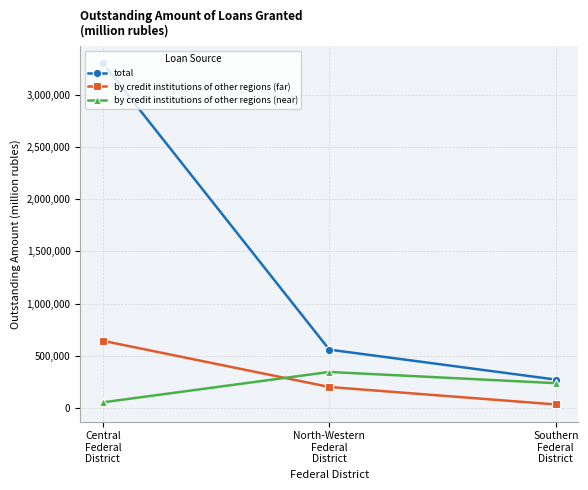

Does the chart display data point markers on the line(s)?

Yes